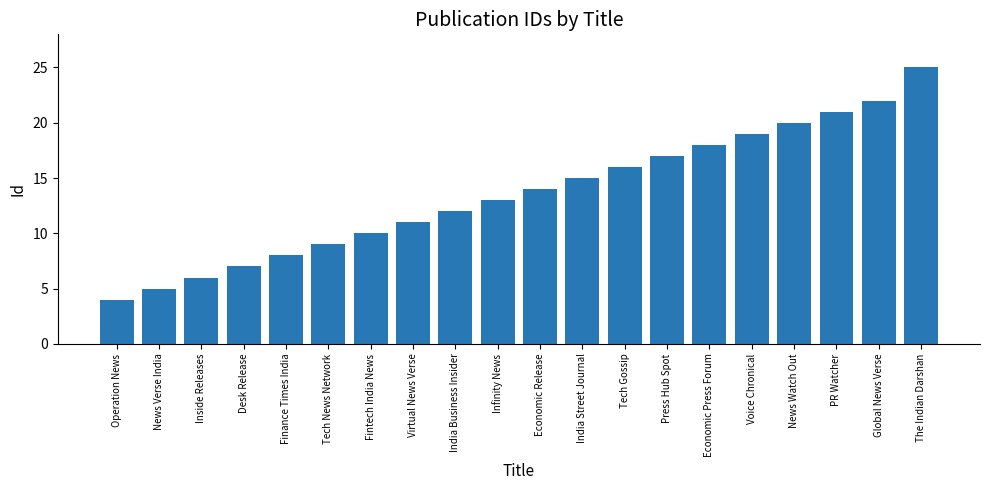

The chart shows a value of 31 at Global News Verse. True or false?

False